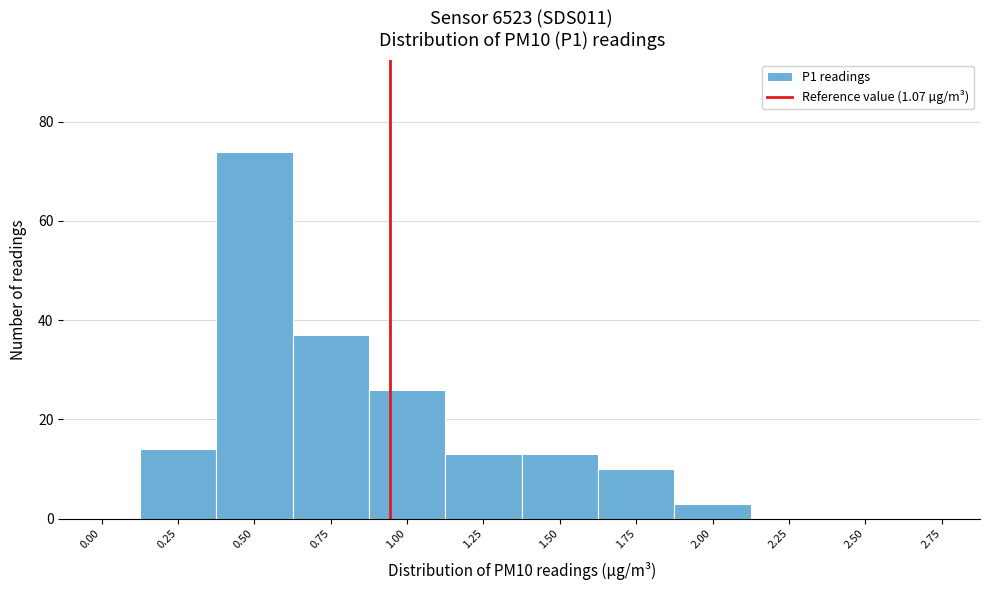

Reading right to left, extract all data points from this chart.

2.75=0	2.50=0	2.25=0	2.00=3	1.75=10	1.50=13	1.25=13	1.00=26	0.75=37	0.50=74	0.25=14	0.00=0